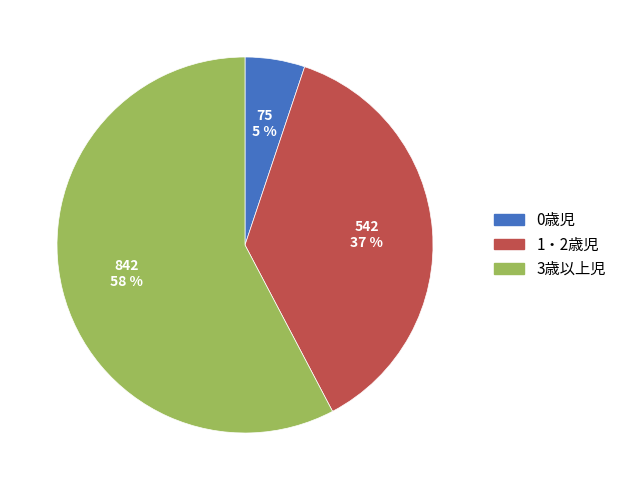

Is there a majority slice in this chart?

Yes